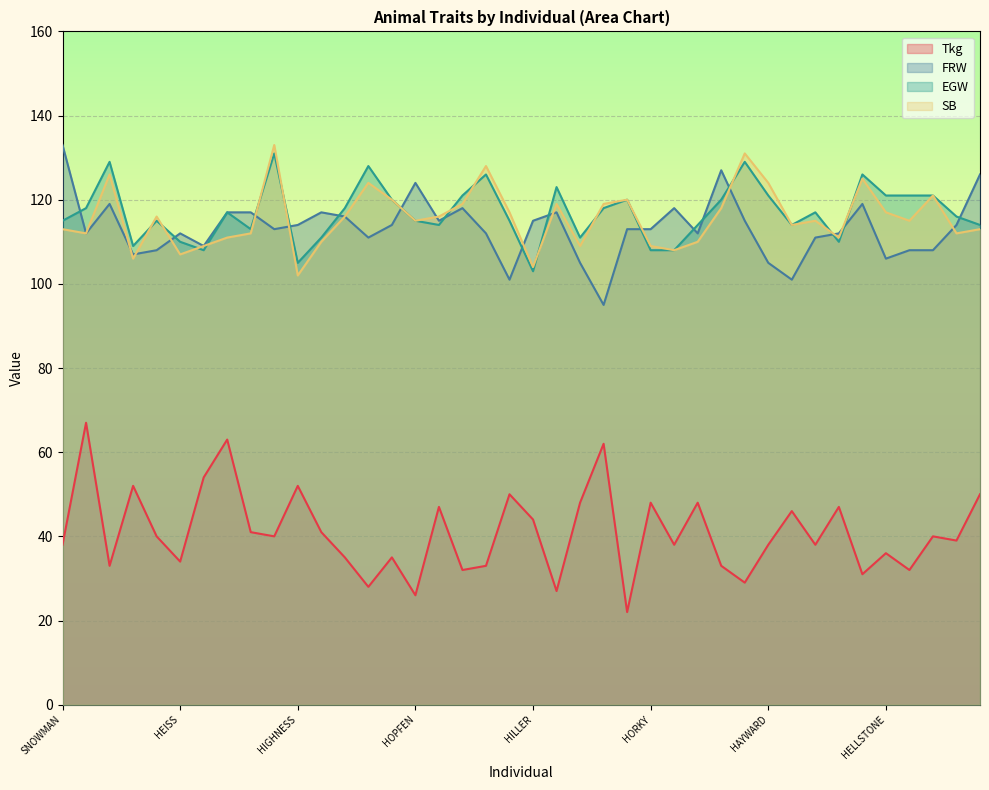

In SB, how many points are lower than both neighbors (excluding endpoints)?

12